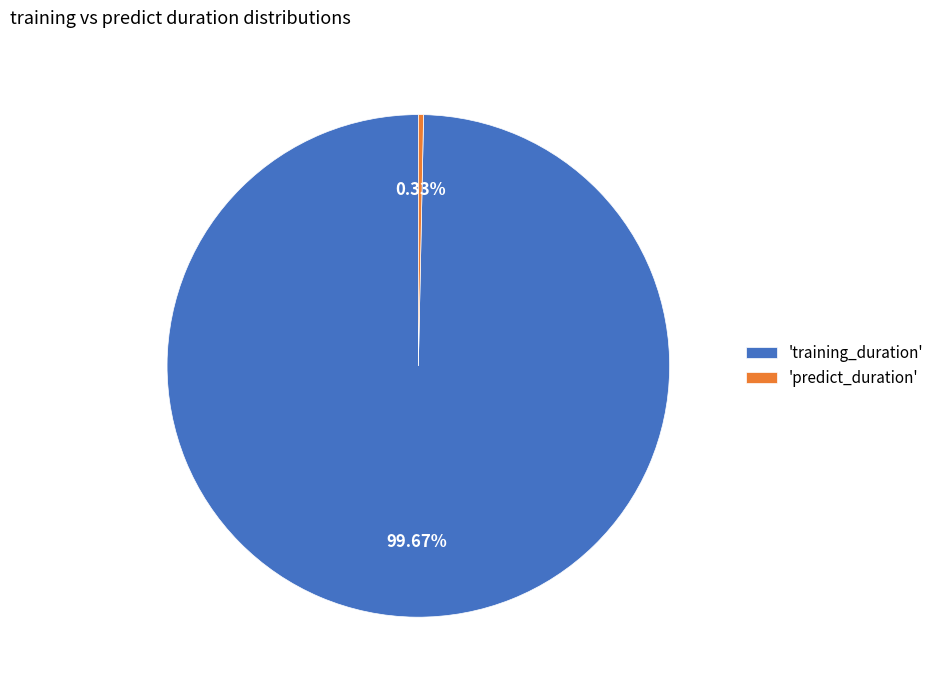

How many slices are in this pie chart?

2